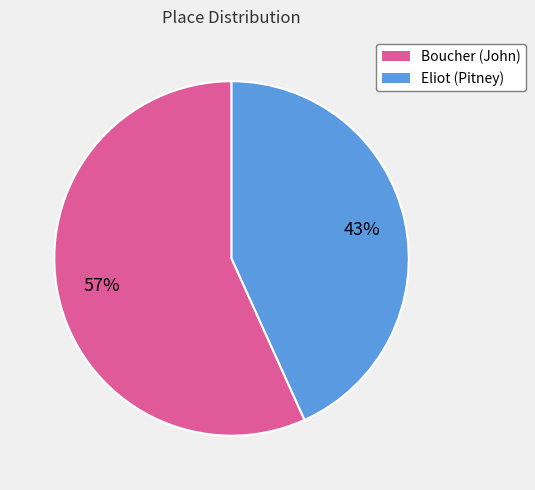

What percentage is the Boucher (John) slice, to the nearest percent?

57%